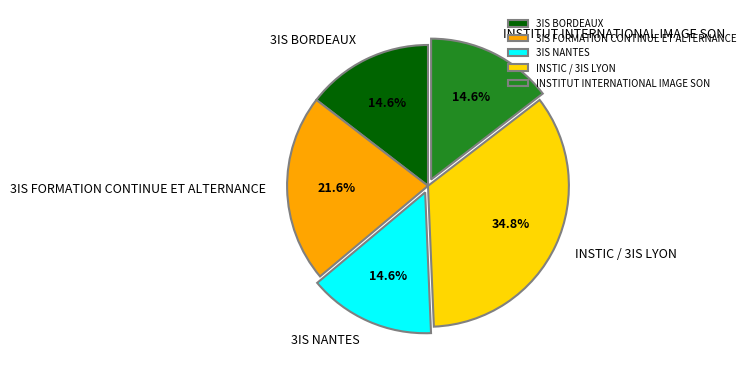

The INSTIC / 3IS LYON slice represents 35% of the pie. True or false?

True